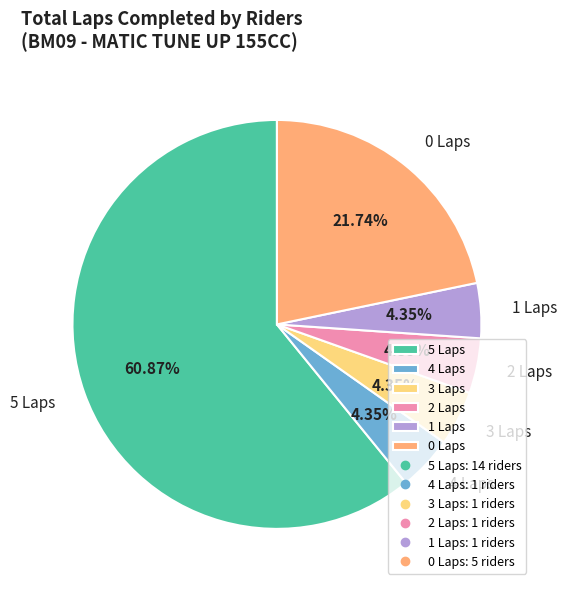

Do 1 Laps and 2 Laps together represent more than half of the pie?

No